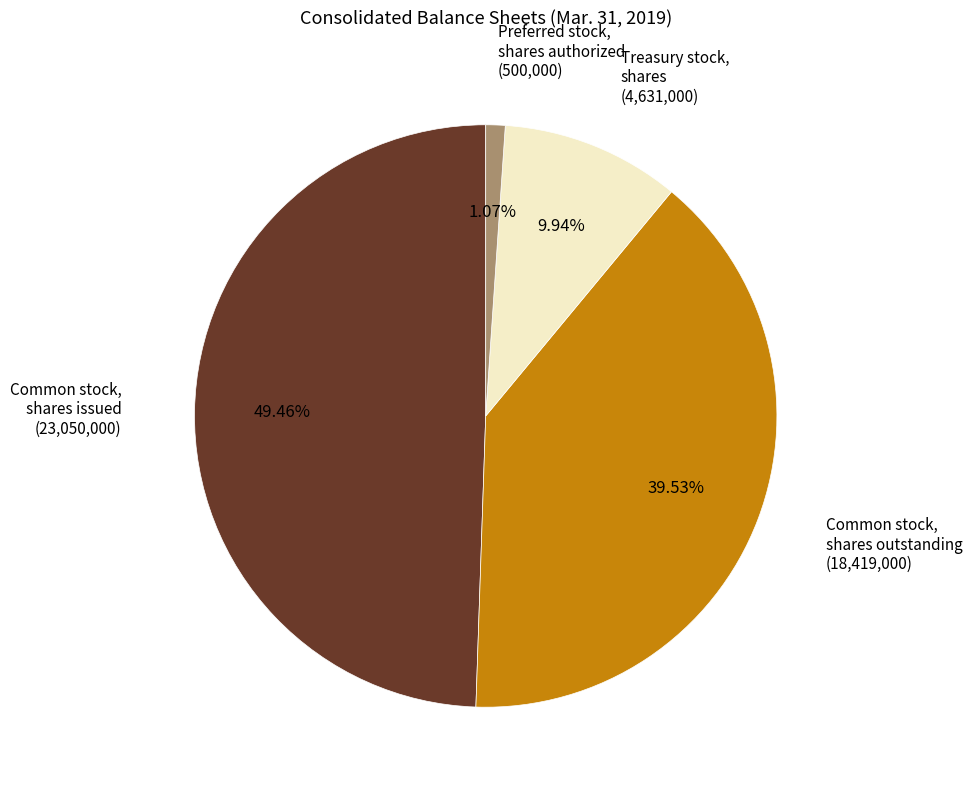

How many slices are in this pie chart?

4